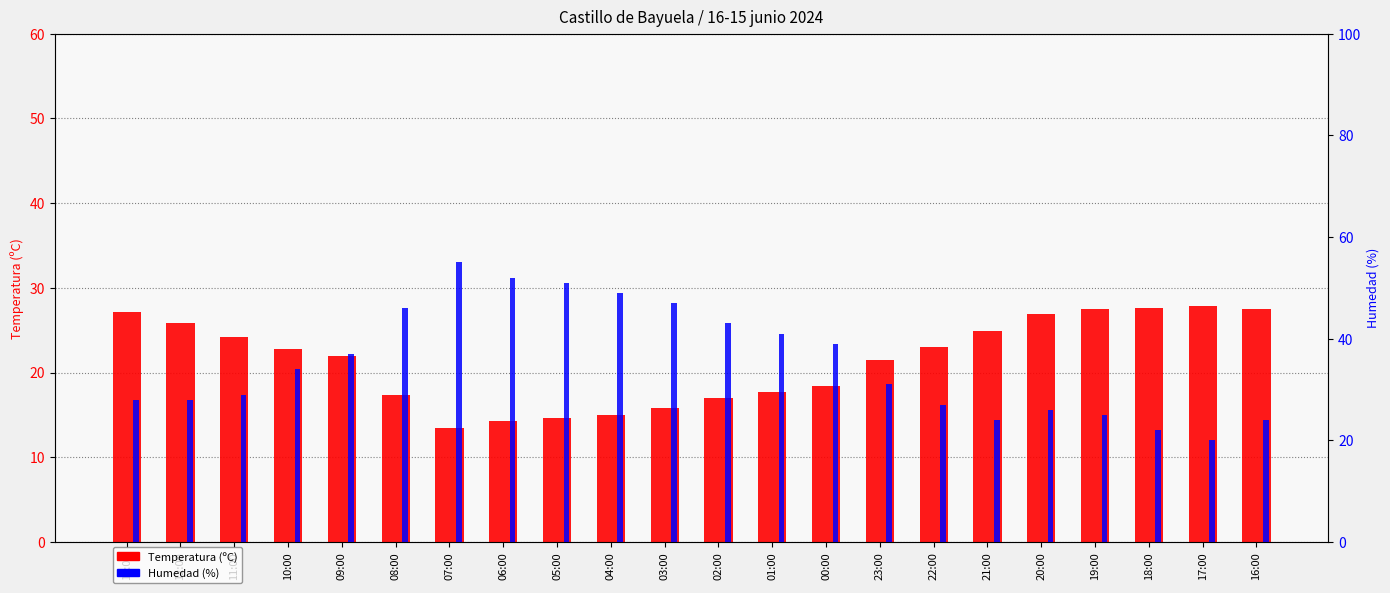

At how many categories does at least one series exceed 18?

22